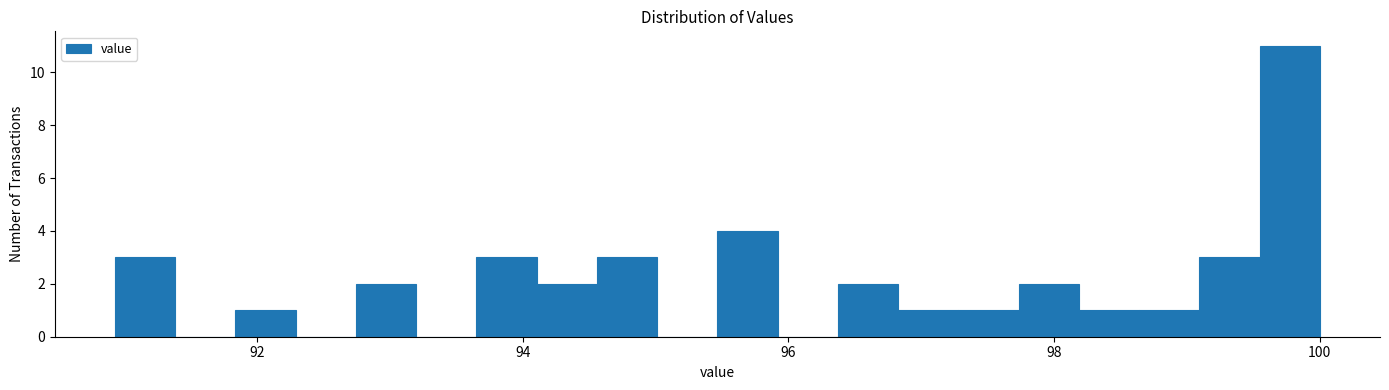

Read against the x-axis, roughly where is the centre of the tallest bar?

99.8